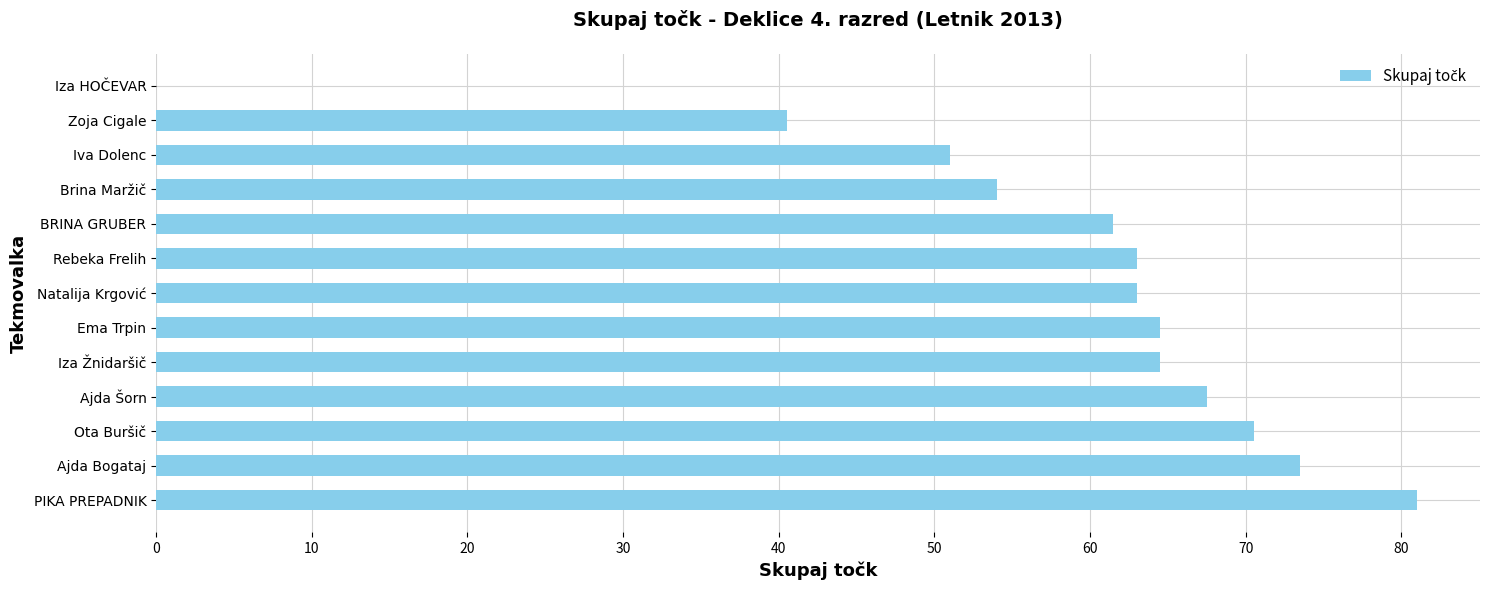

What is the change in value from Ajda Šorn to Rebeka Frelih?

-4.5